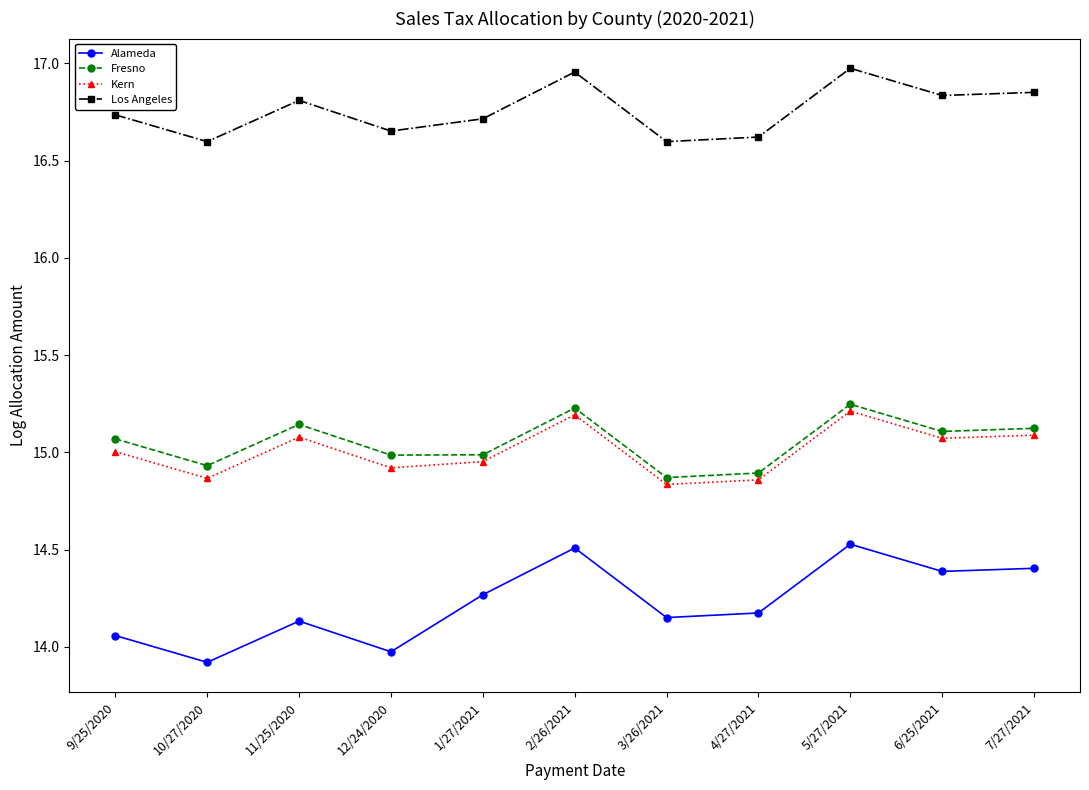

What is the spread (max minus min) of values at 4/27/2021?

2.4